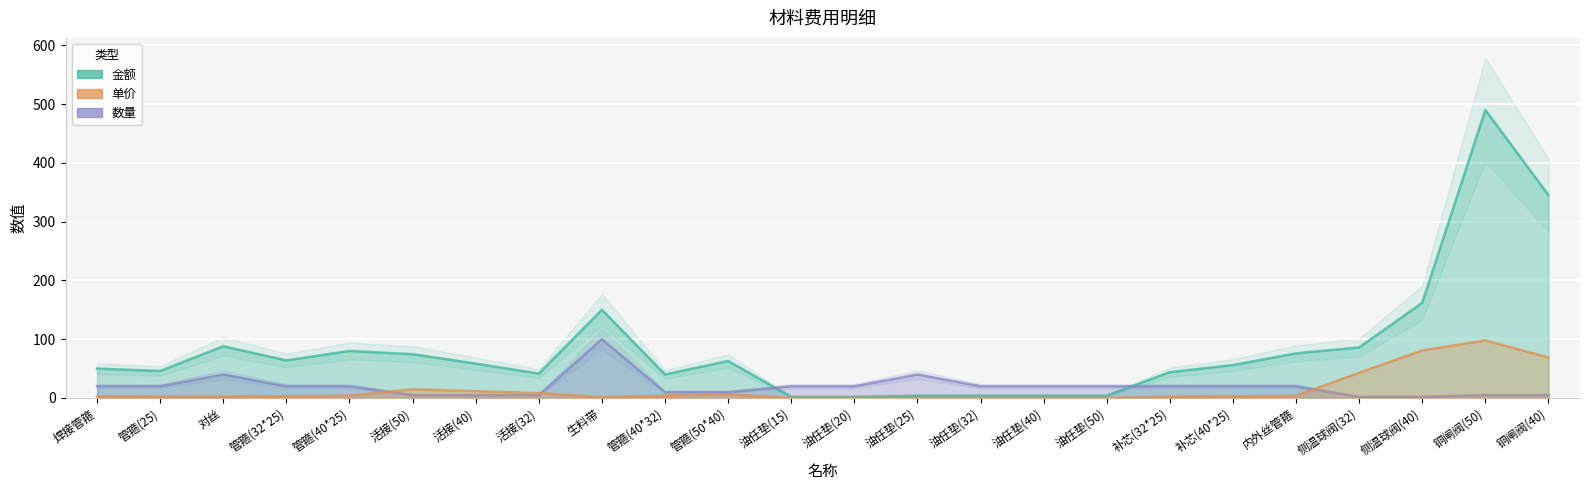

Which category has the lowest value across all series?

油任垫(15)